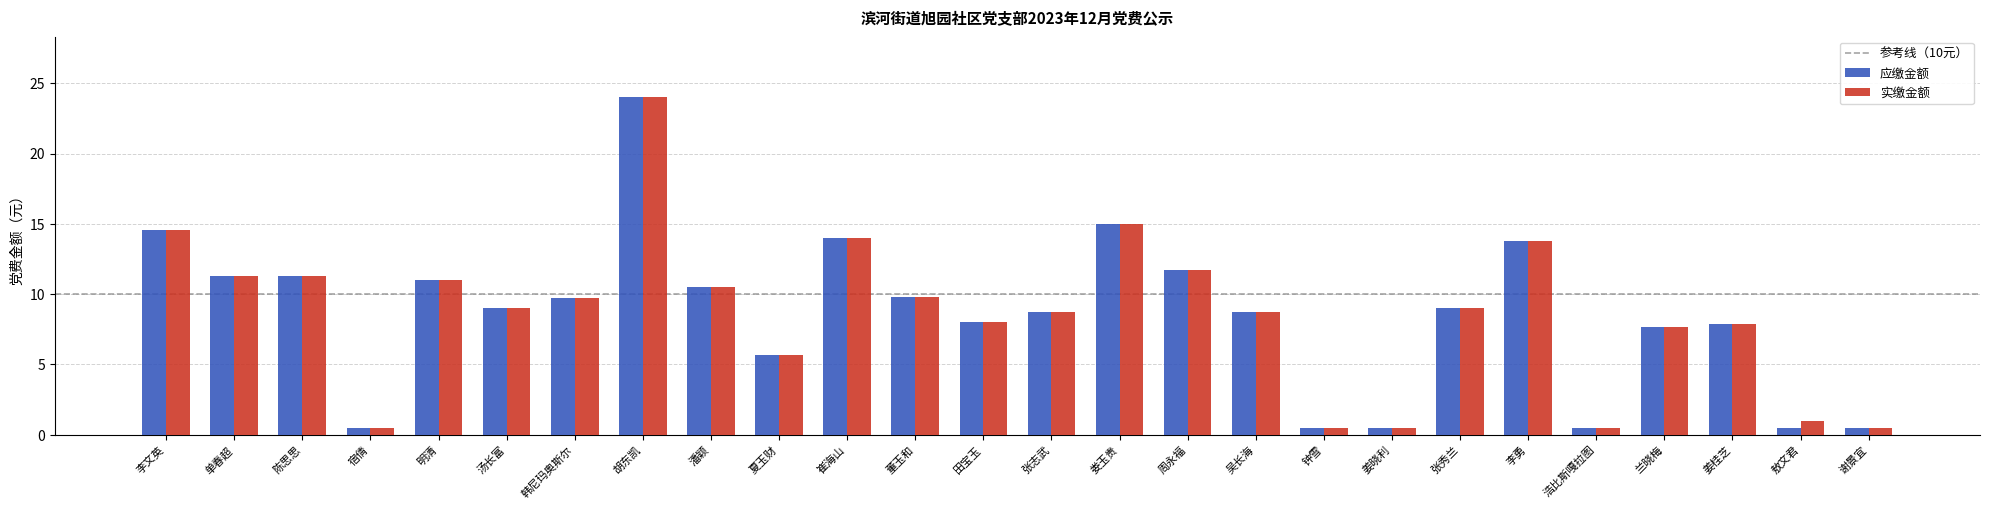

What is the minimum value shown in the chart?

0.5